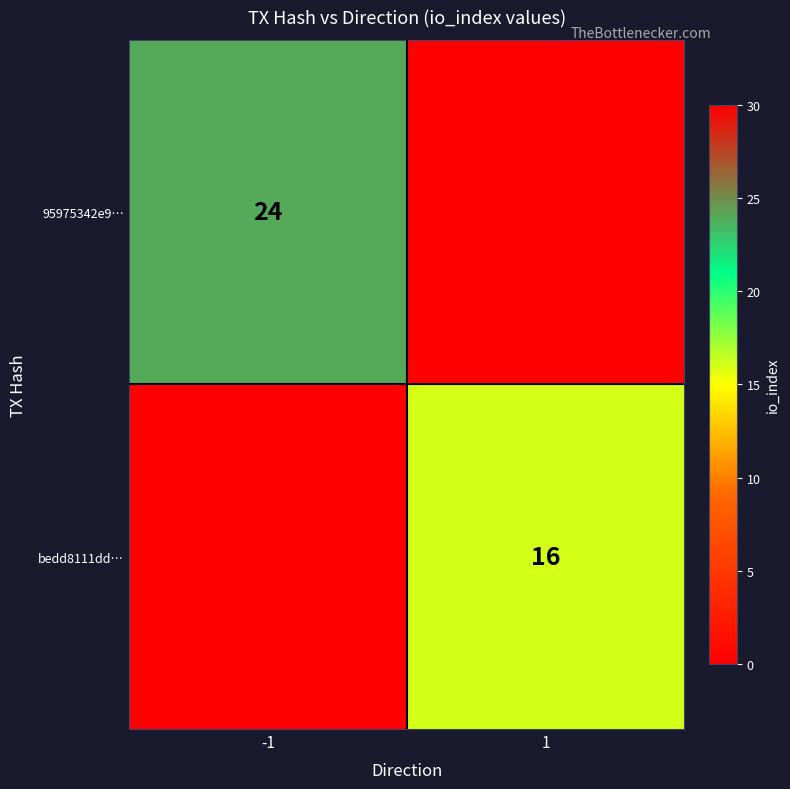

Is it true that bedd8111dd… equals 16 at 1?

True